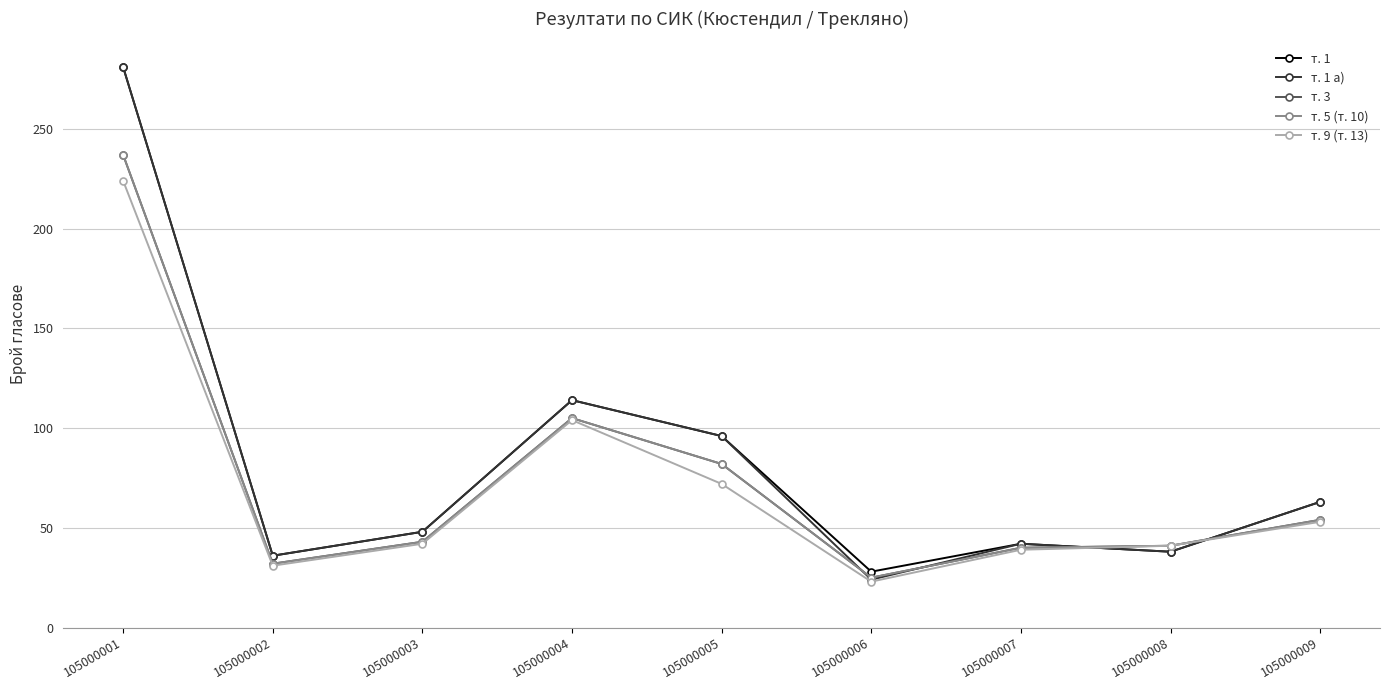

Does the chart have visible grid lines?

Yes